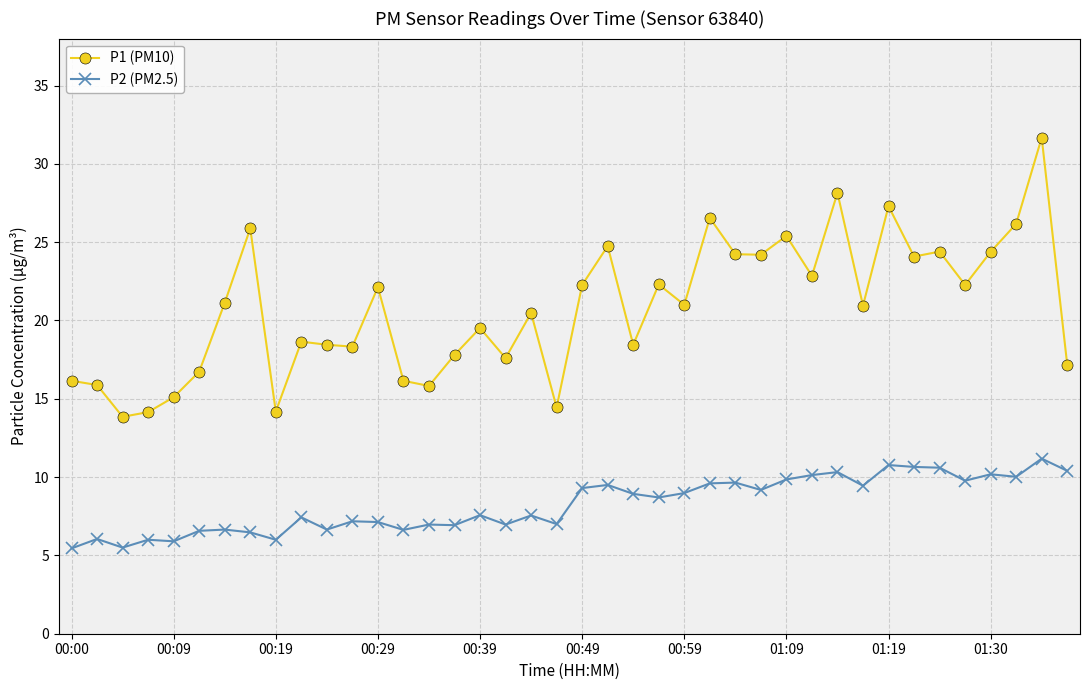

True or false: P2 (PM2.5) and P1 (PM10) cross at least once.

False